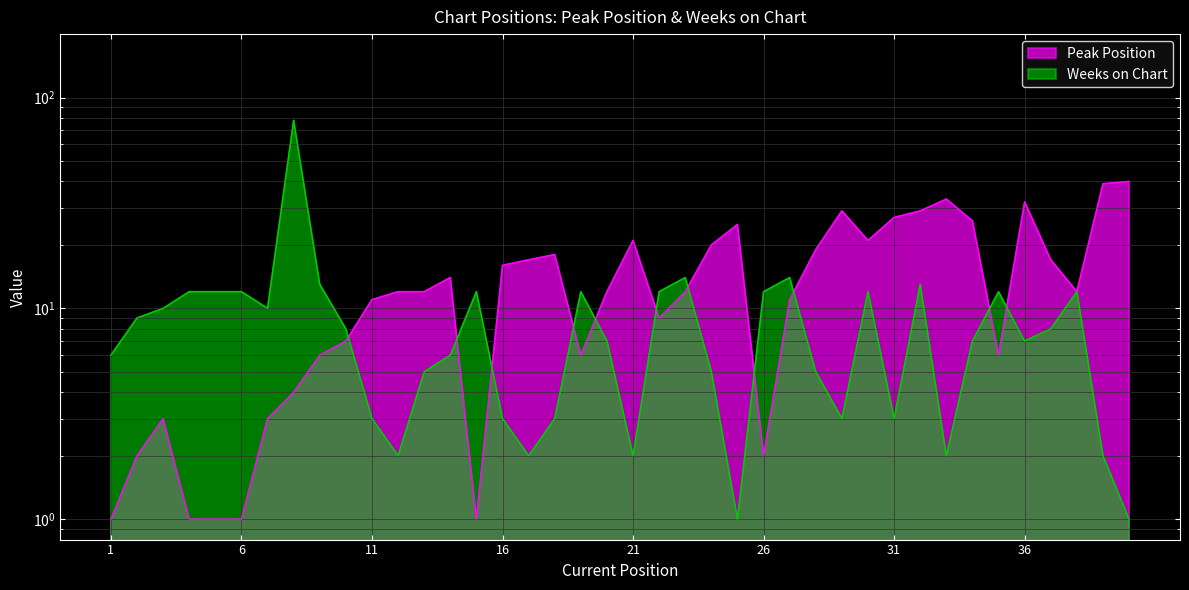

Reading left to right, list all the values displayed in this chart.

Peak Position: 1=1	2=2	3=3	4=1	5=1	6=1	7=3	8=4	9=6	10=7	11=11	12=12	13=12	14=14	15=1	16=16	17=17	18=18	19=6	20=12	21=21	22=9	23=12	24=20	25=25	26=2	27=11	28=19	29=29	30=21	31=27	32=29	33=33	34=26	35=6	36=32	37=17	38=12	39=39	40=40
Weeks on Chart: 1=6	2=9	3=10	4=12	5=12	6=12	7=10	8=78	9=13	10=8	11=3	12=2	13=5	14=6	15=12	16=3	17=2	18=3	19=12	20=7	21=2	22=12	23=14	24=5	25=1	26=12	27=14	28=5	29=3	30=12	31=3	32=13	33=2	34=7	35=12	36=7	37=8	38=12	39=2	40=1